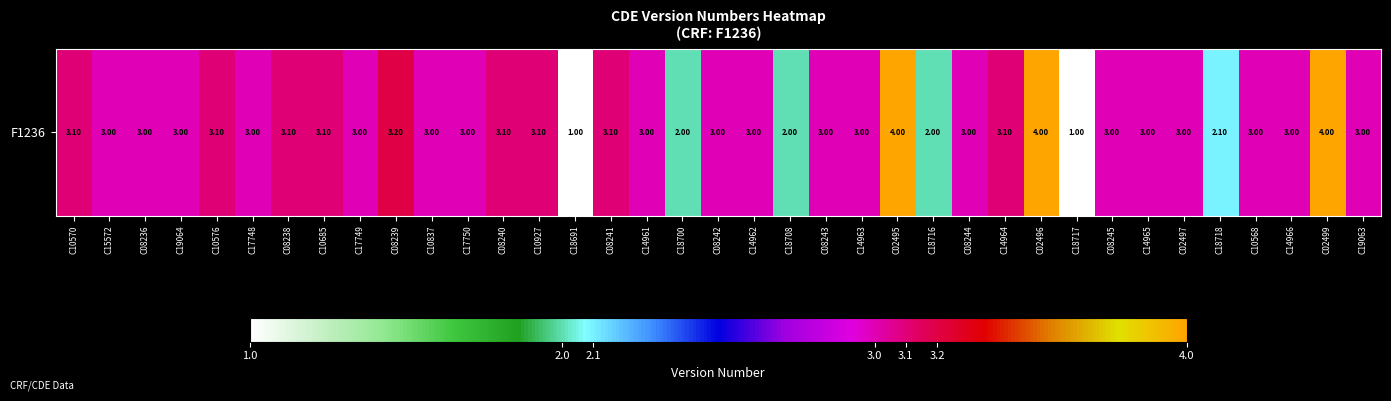

At which label is the value closest to 2?

C18700